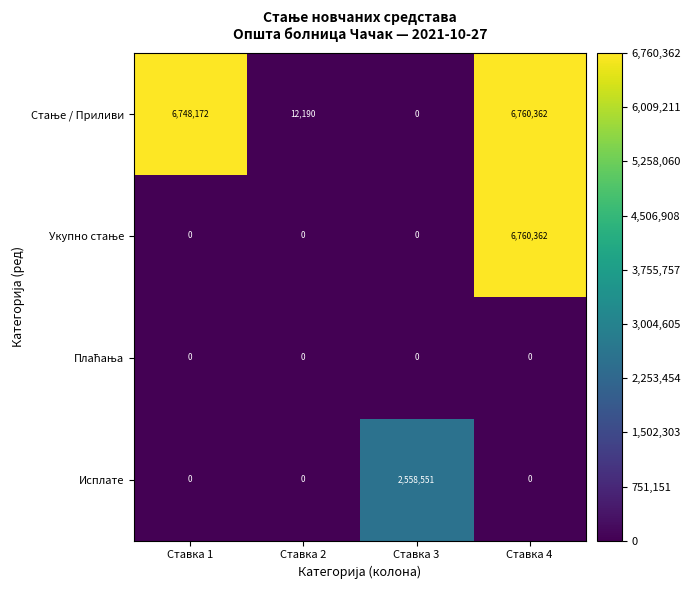

What is the spread (max minus min) of values at Ставка 4?

6760362